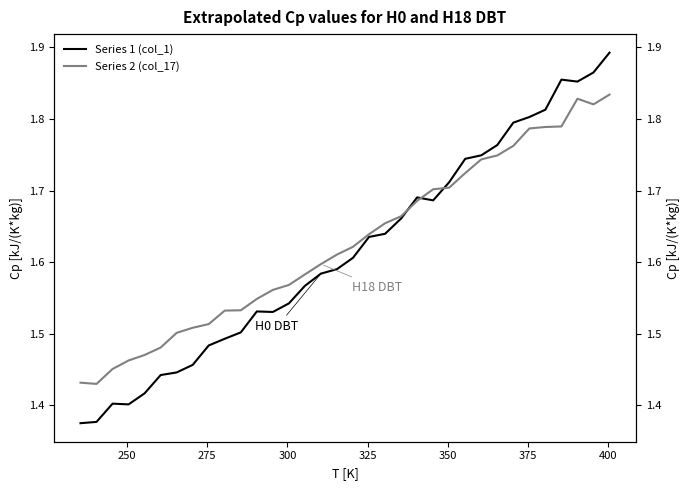

Reading right to left, extract all data points from this chart.

Series 1 (col_1): 1.9	1.9	1.9	1.9	1.8	1.8	1.8	1.8	1.7	1.7	1.7	1.7	1.7	1.7	1.6	1.6	1.6	1.6	1.6	1.6	1.5	1.5	1.5	1.5	1.5	1.5	1.5	1.4	1.4	1.4	1.4	1.4	1.4	1.4
Series 2 (col_17): 1.8	1.8	1.8	1.8	1.8	1.8	1.8	1.7	1.7	1.7	1.7	1.7	1.7	1.7	1.7	1.6	1.6	1.6	1.6	1.6	1.6	1.6	1.5	1.5	1.5	1.5	1.5	1.5	1.5	1.5	1.5	1.5	1.4	1.4